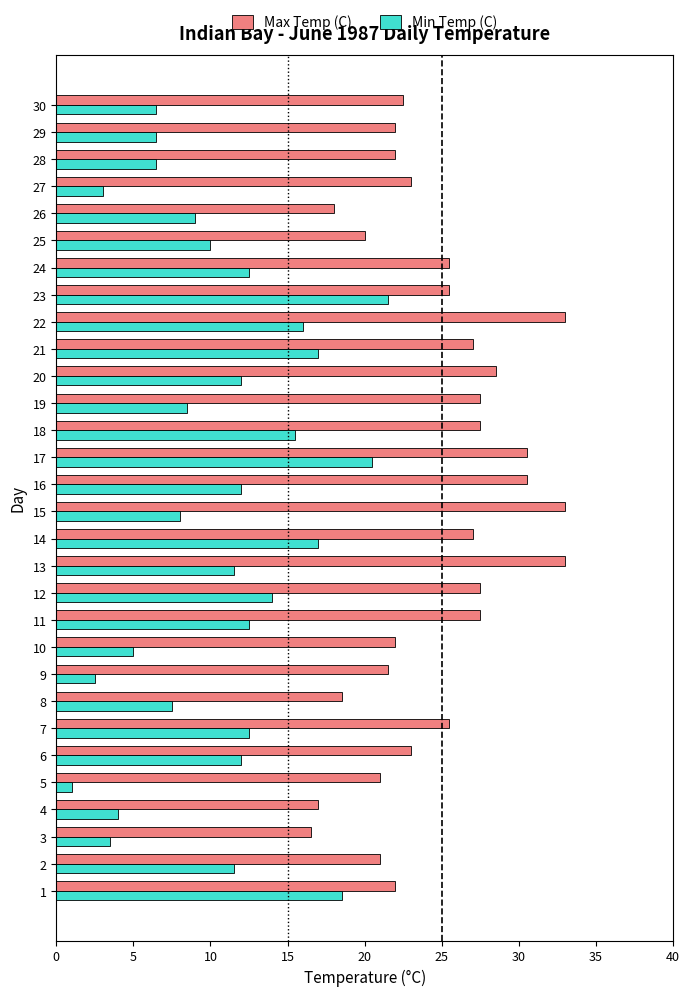

Rank the series by their maximum value, from highest to lowest.

Max Temp (C), Min Temp (C)